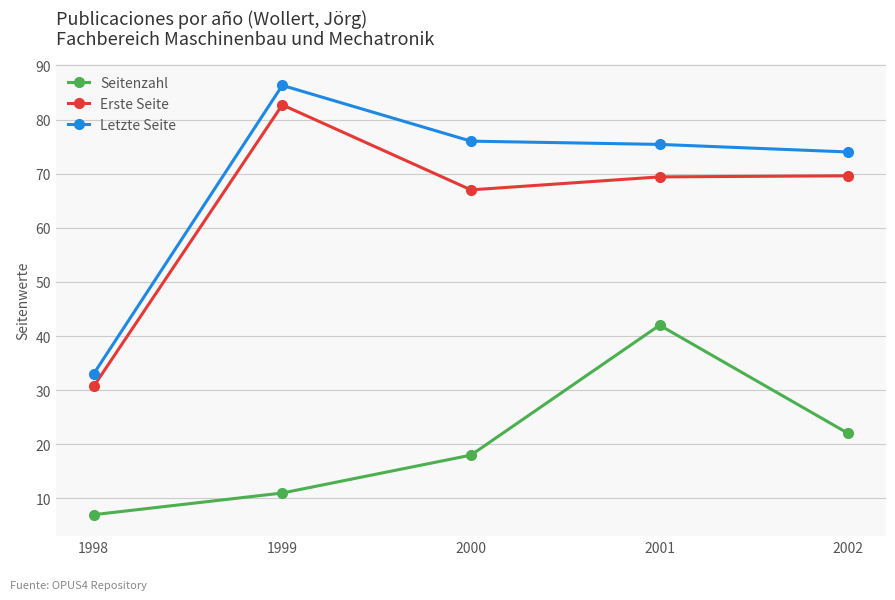

True or false: Seitenzahl and Letzte Seite intersect in this chart.

False